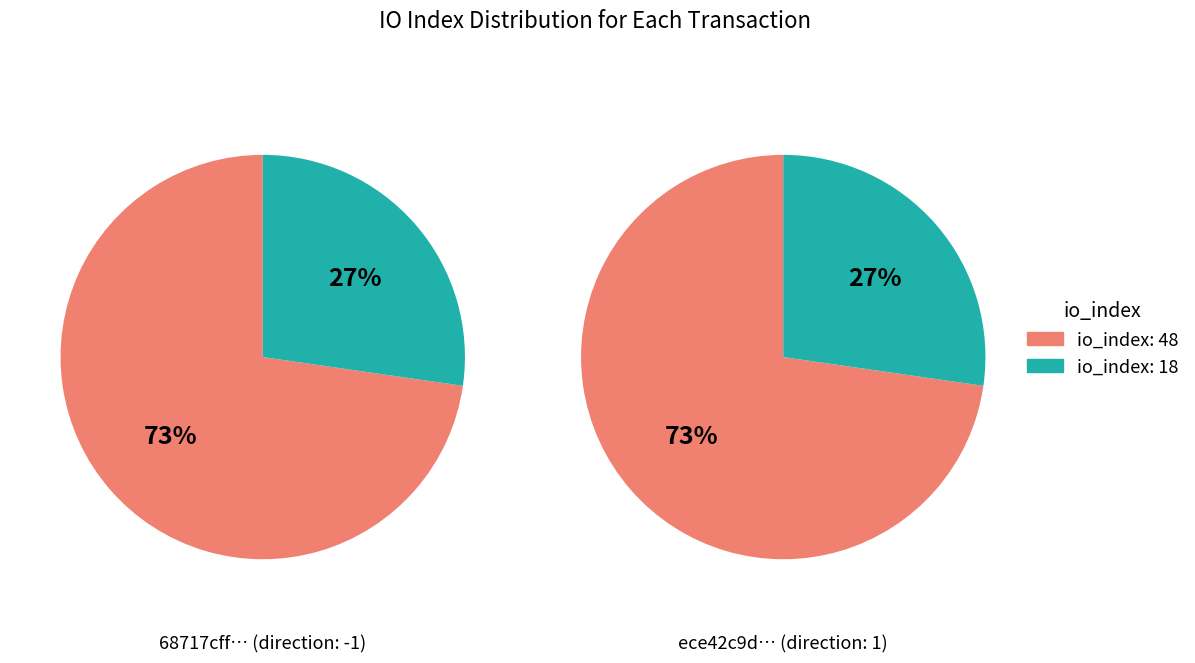

Which slice is the largest?

io_index: 48